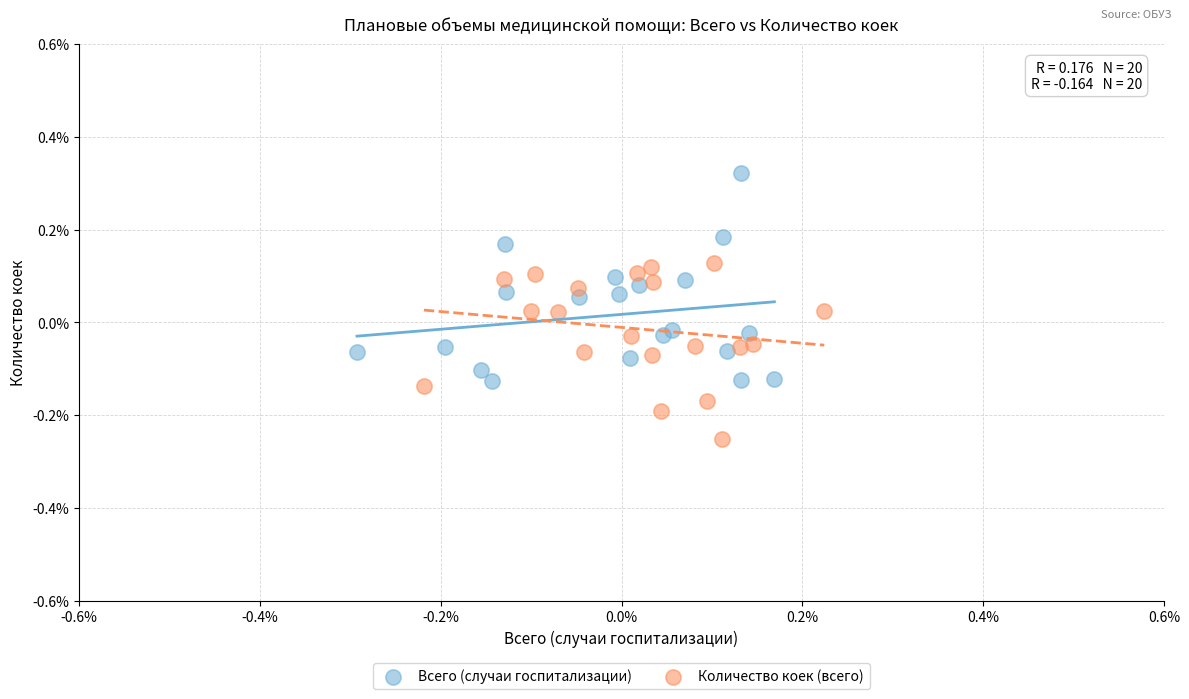

Which series has the widest spread of Y values?

Всего (случаи госпитализации)